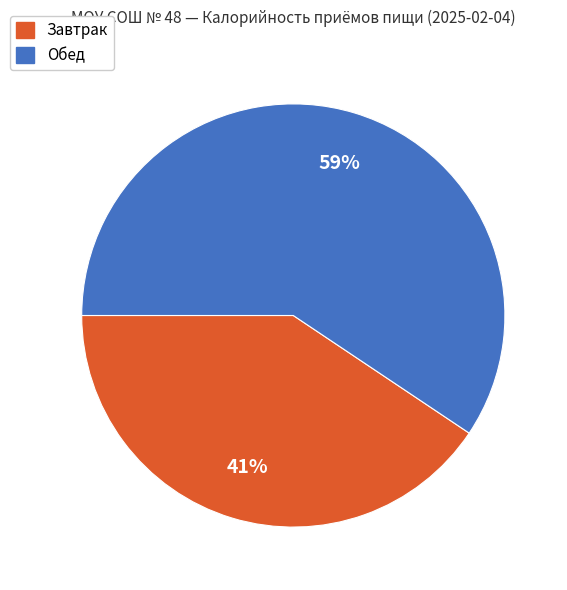

To the nearest percent, what portion does Завтрак represent?

41%